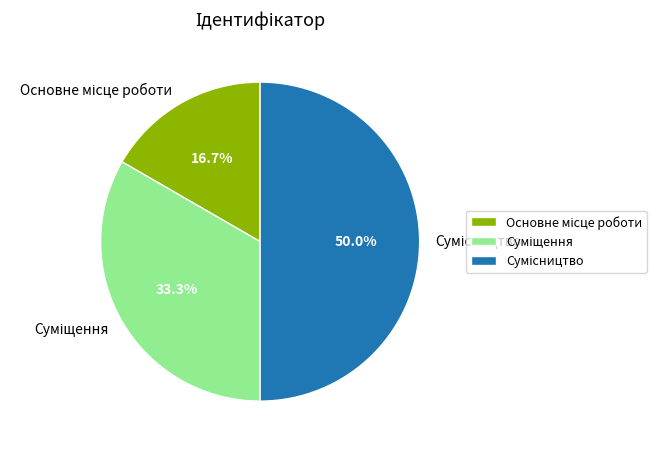

What percentage is the Основне місце роботи slice, to the nearest percent?

17%